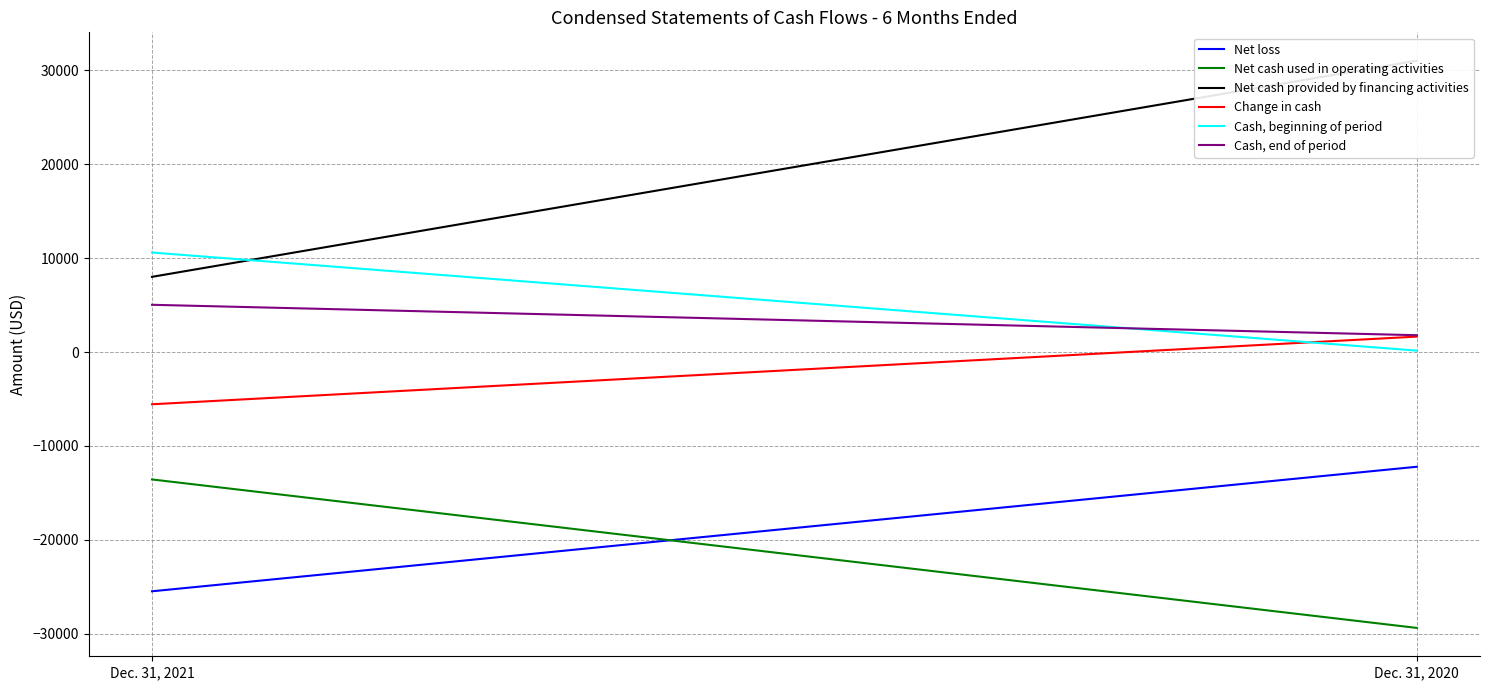

What is the value of the Cash, end of period point at the 1st from the left?

5025